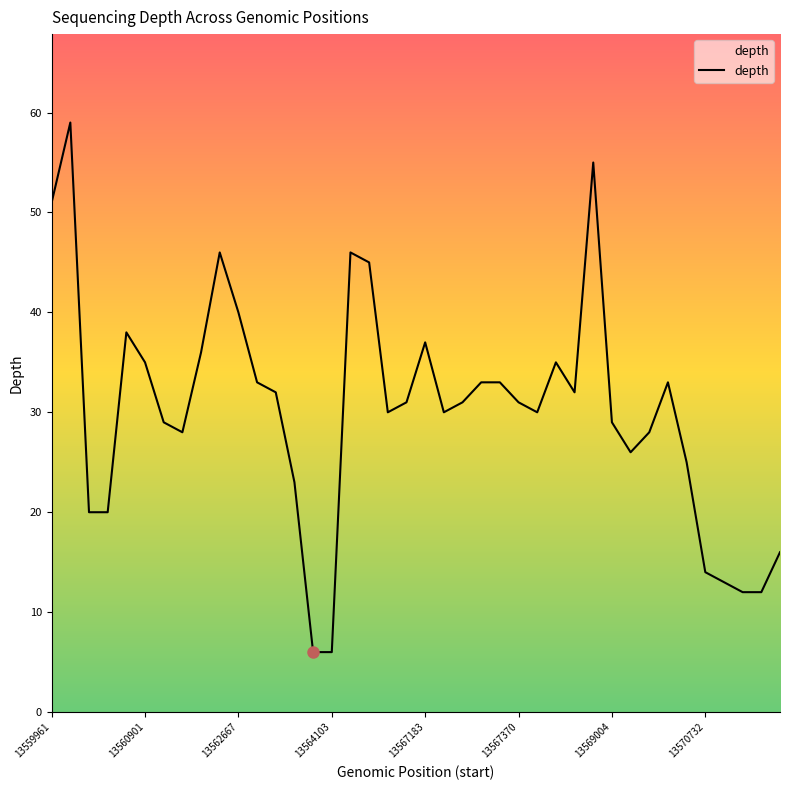

What is the difference between the maximum and minimum values?

53